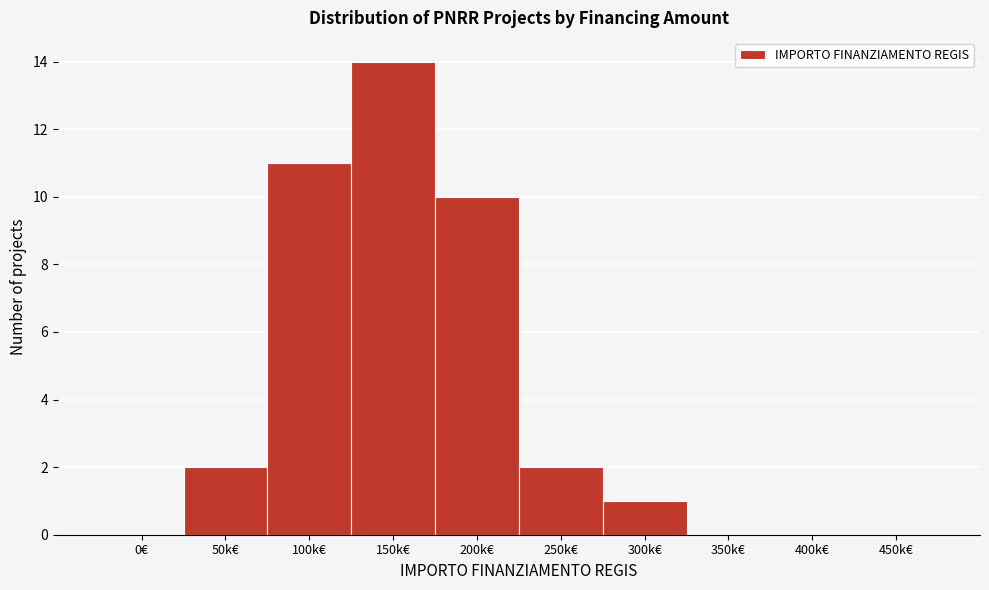

Reading left to right, list all the values displayed in this chart.

0€=0	50k€=2	100k€=11	150k€=14	200k€=10	250k€=2	300k€=1	350k€=0	400k€=0	450k€=0